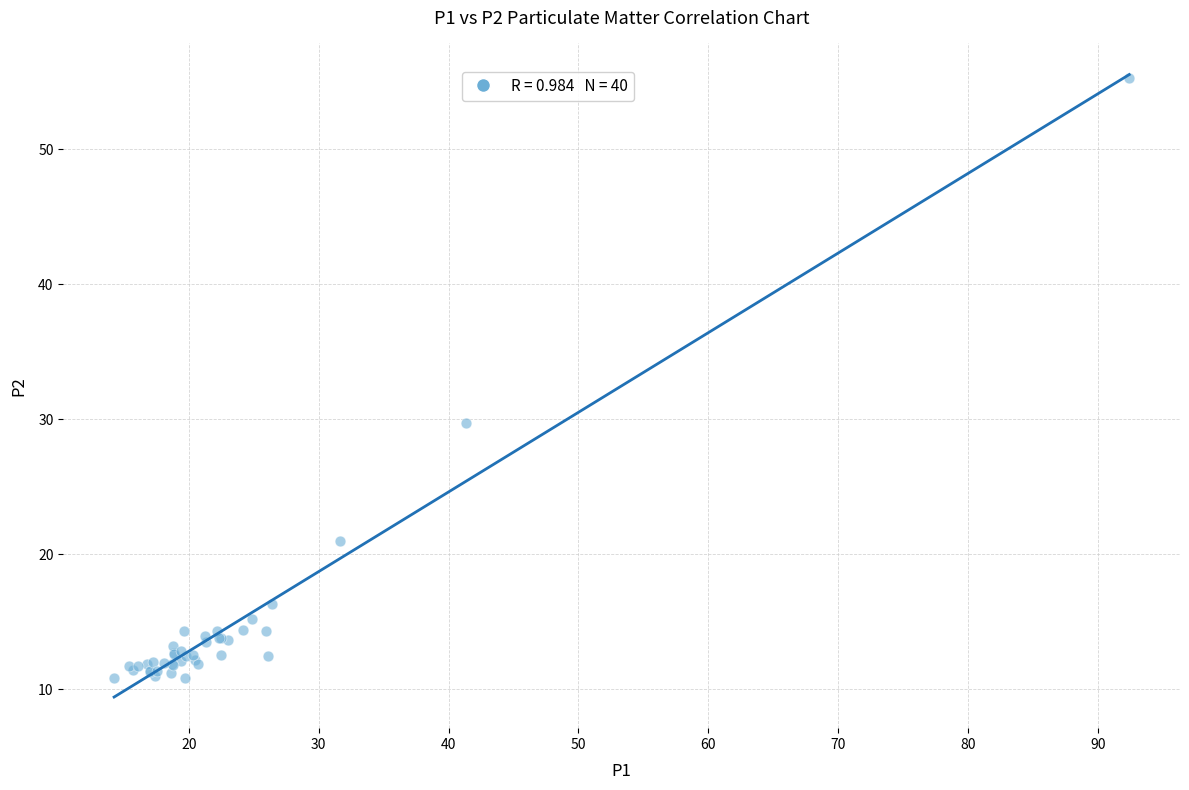

What Y value in the scatter plot is closest to 33?

29.7